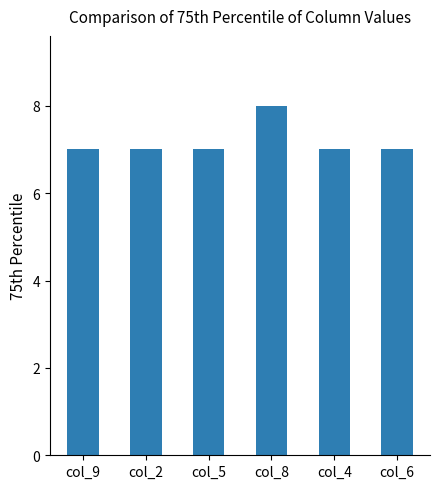

Which label corresponds to the largest value in the chart?

col_8